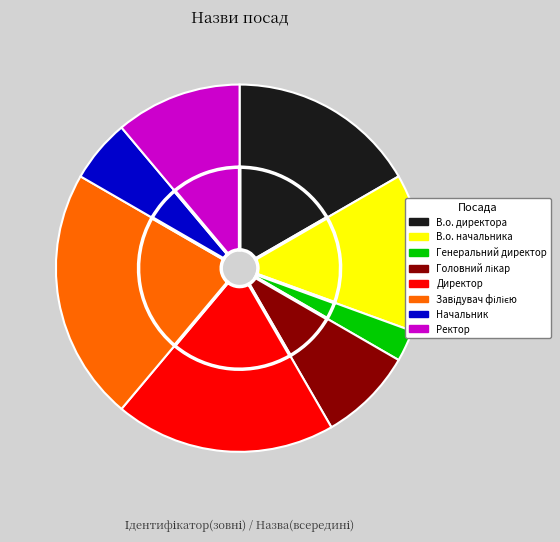

Does Завідувач філією account for over 50% of the chart?

No